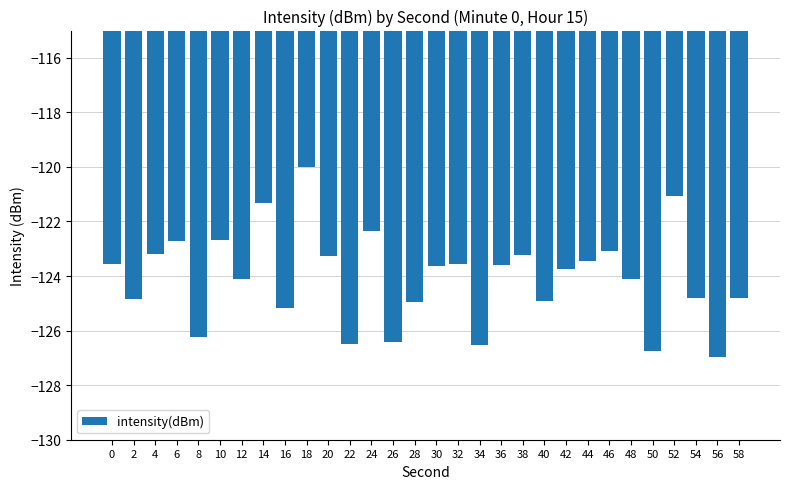

What value does the data have at 42?

-123.8